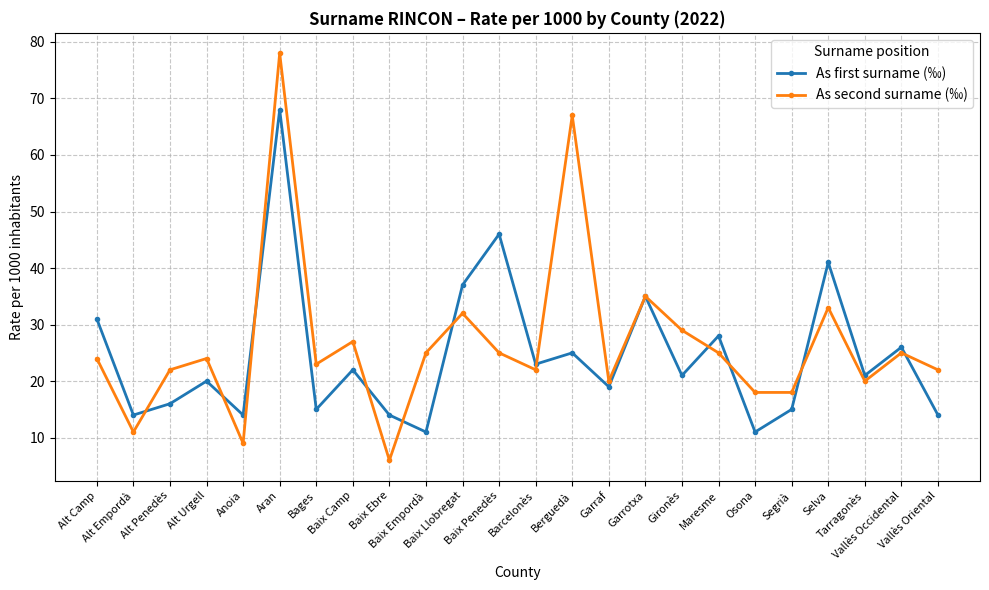

Where is As second surname (‰) nearest to the value 42?

Garrotxa